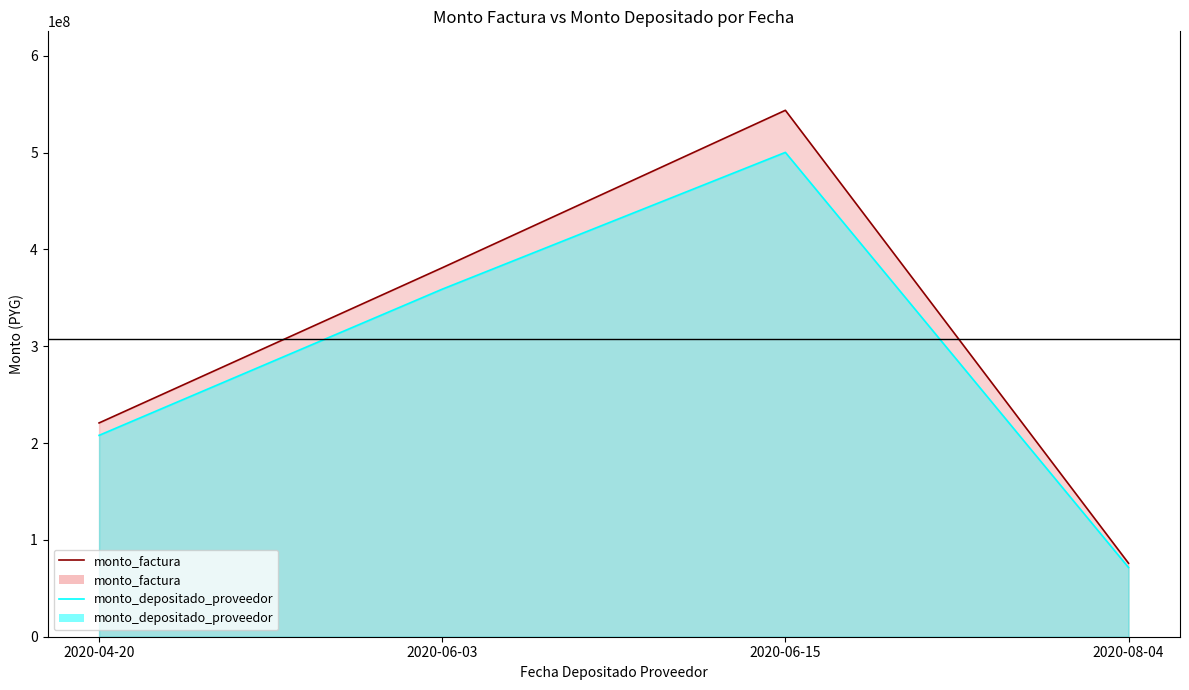

At which category is the sum across all series the highest?

2020-06-15